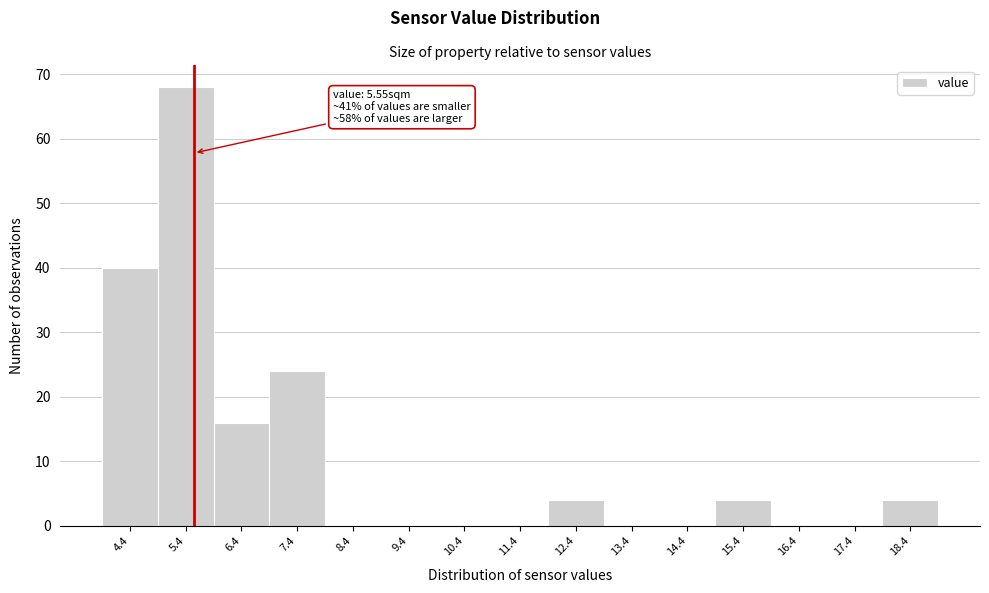

Which range on the x-axis has the tallest bar?

5 to 6